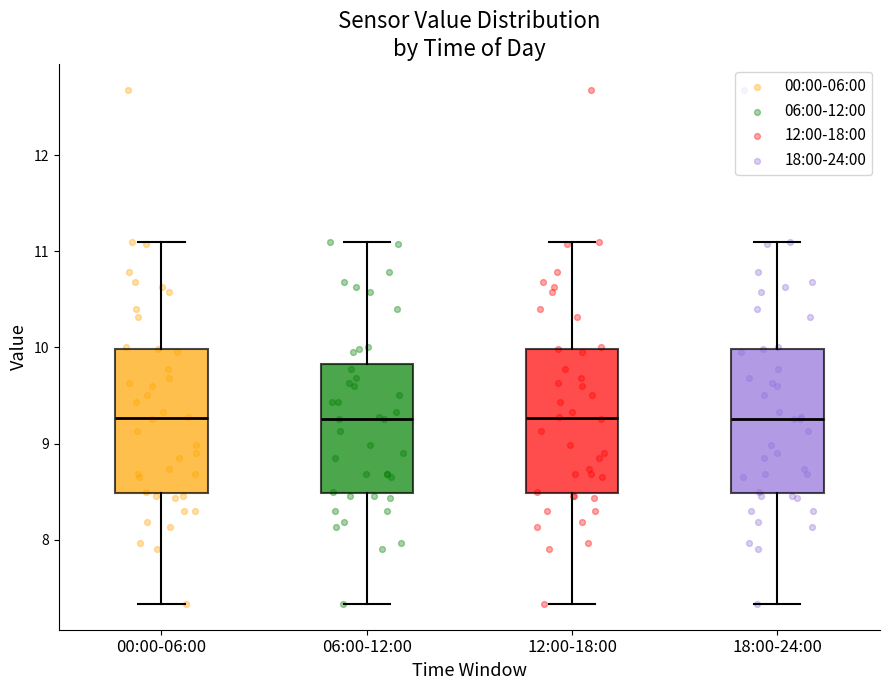

Reading left to right, transcribe this box plot: for each box, give where its median line is, the range the box spans, and where its two whiskers end, as read against the y-axis. The values are not printed on the chart, so give them approximately, as read against the axis.

00:00-06:00: median 9.3, box 8.5 to 10.0, whiskers 7.3 to 11.1
06:00-12:00: median 9.3, box 8.5 to 9.8, whiskers 7.3 to 11.1
12:00-18:00: median 9.3, box 8.5 to 10.0, whiskers 7.3 to 11.1
18:00-24:00: median 9.3, box 8.5 to 10.0, whiskers 7.3 to 11.1